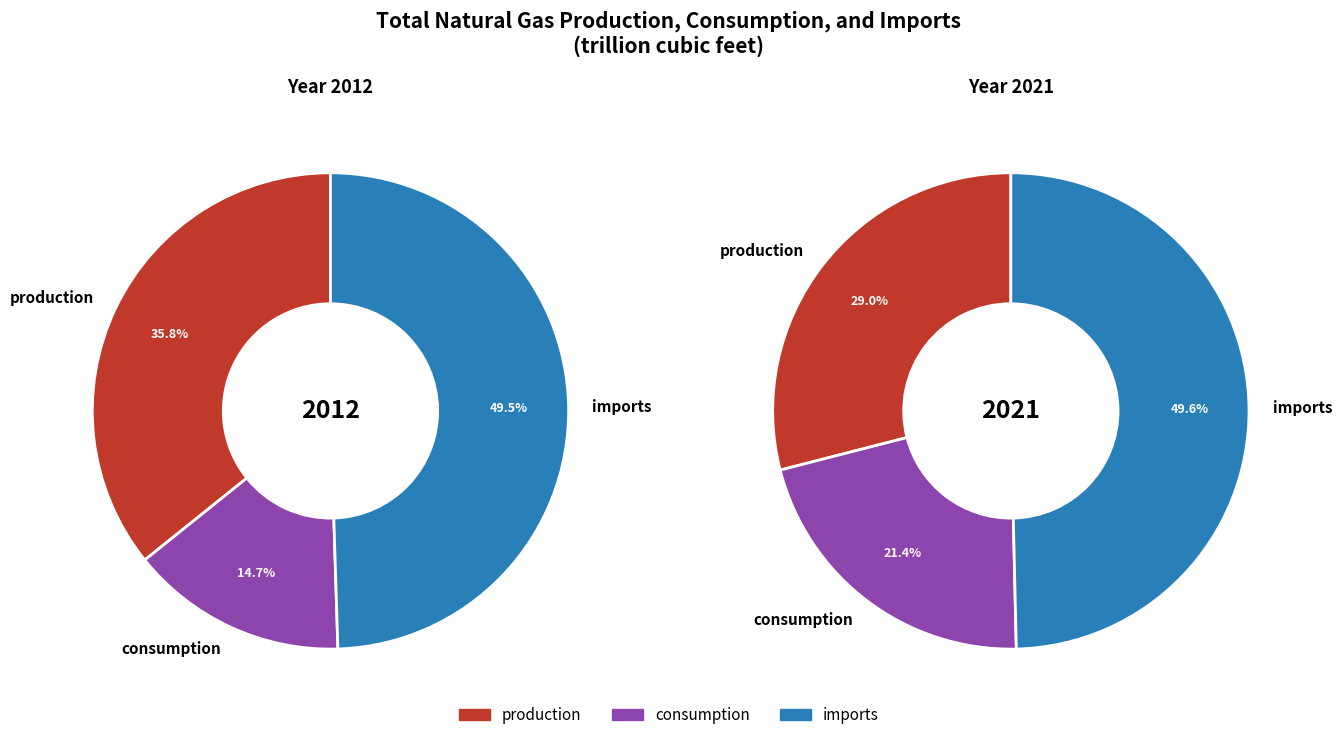

Is values_2021 the majority of the pie?

No